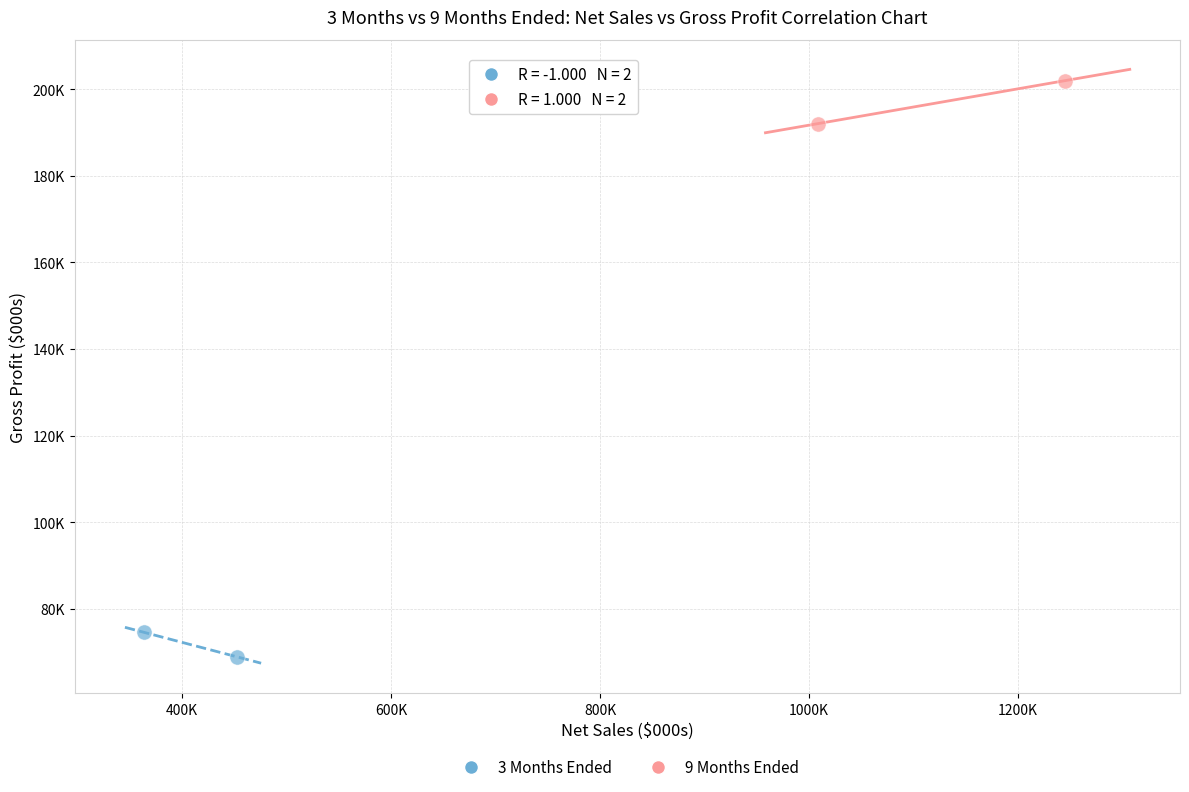

What are all the series names shown in the legend?

3 Months Ended, 9 Months Ended